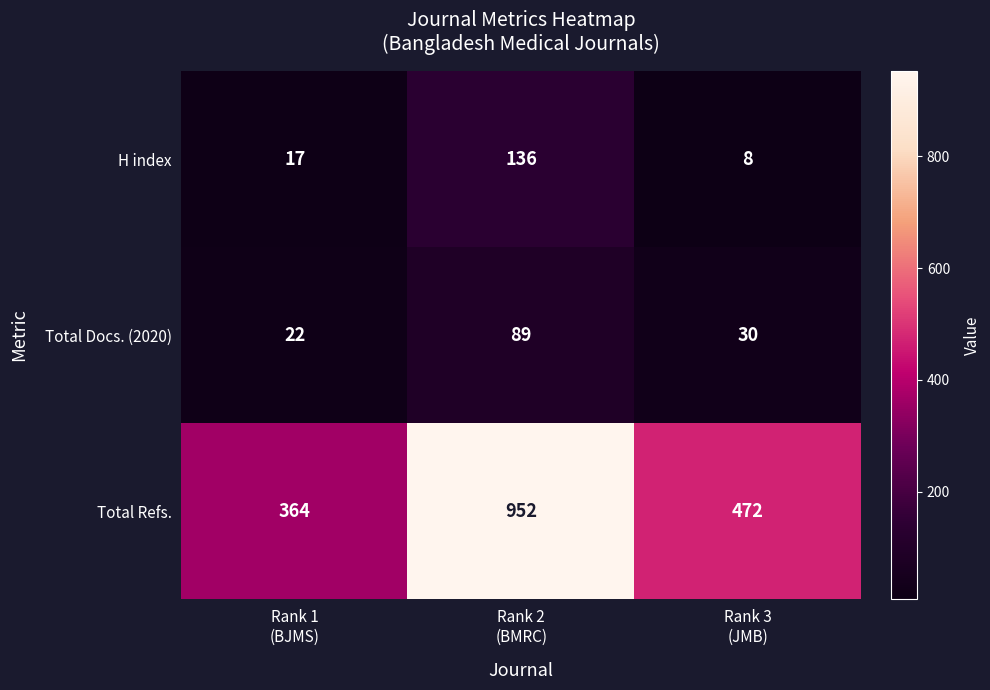

How many Total Docs. (2020) values are between 22 and 89?

3